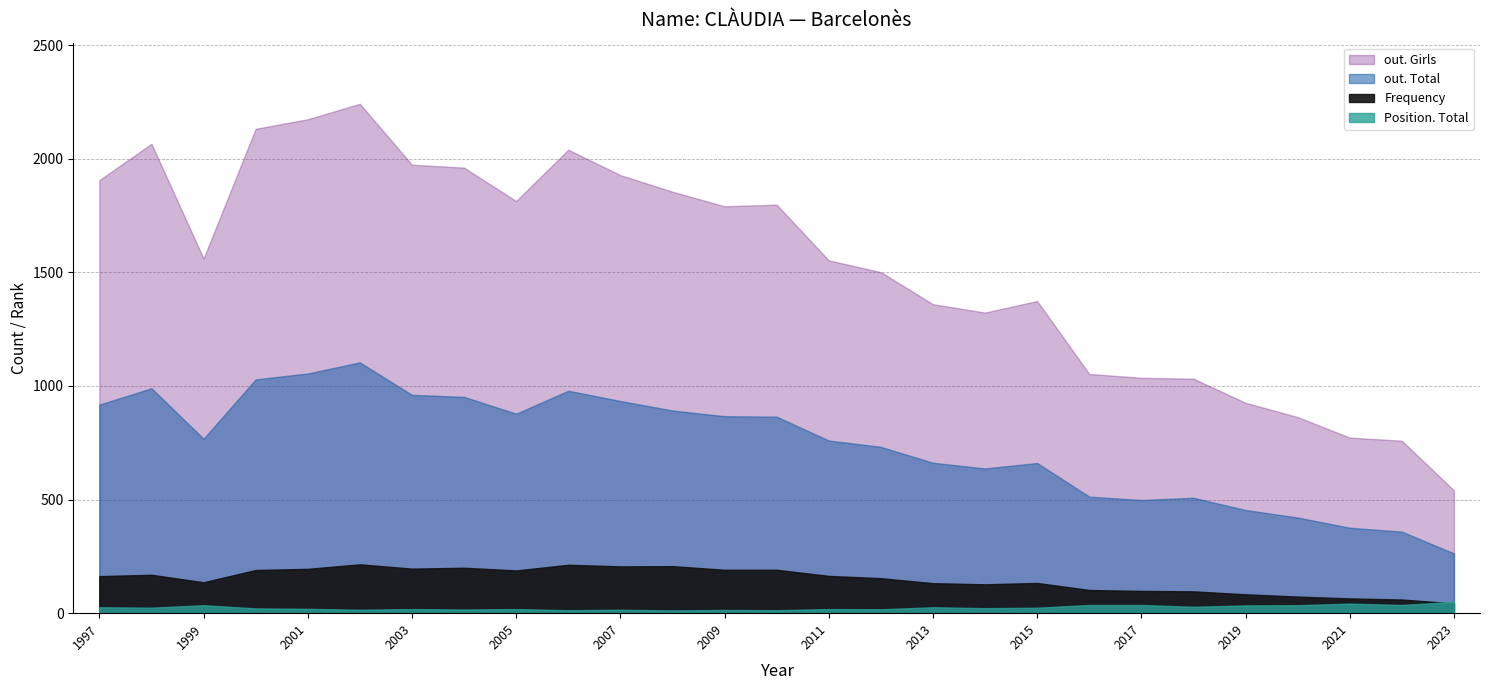

At how many categories does at least one series exceed 1860?

9